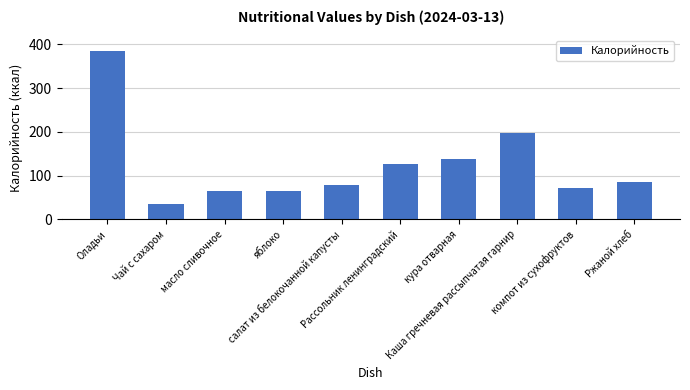

What is the value of the 6th bar from the left?

126